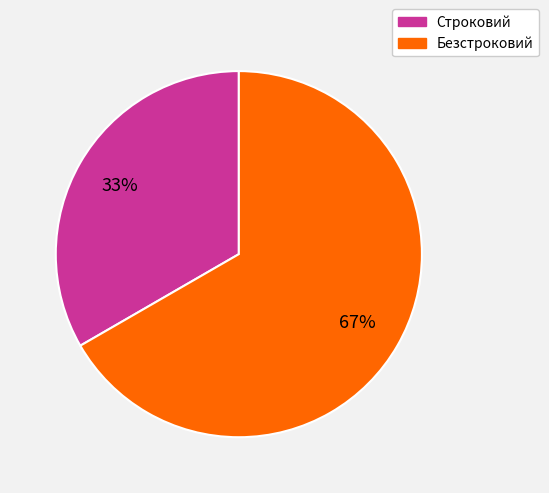

To the nearest percent, what is the average slice percentage?

50%